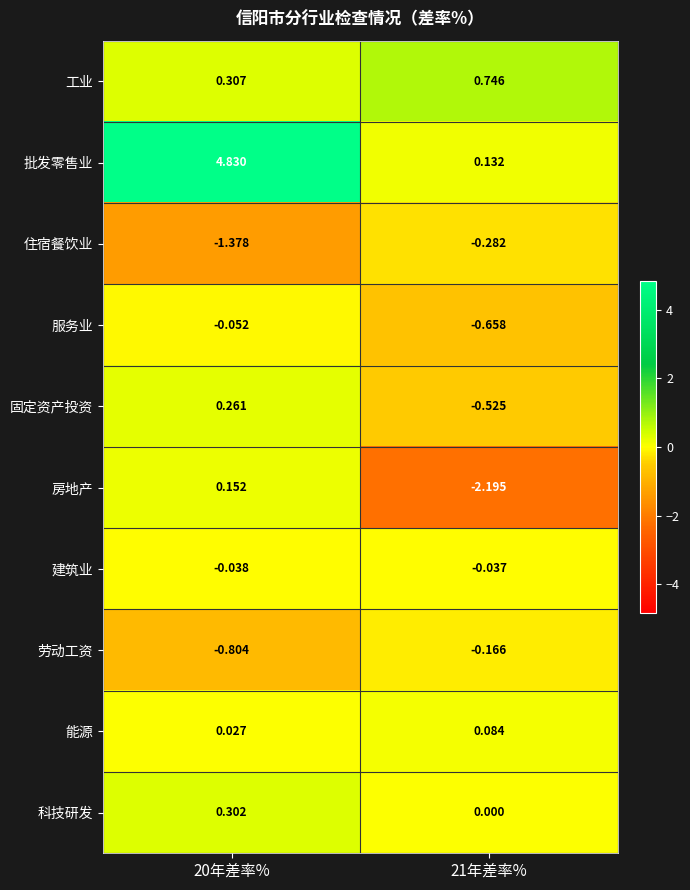

Which series has the largest total across all categories?

批发零售业